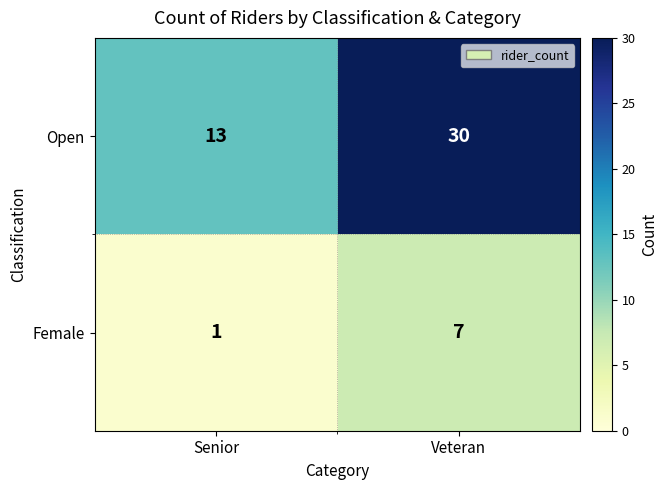

Reading right to left, what are all the values shown in this chart?

Open: 30	13
Female: 7	1